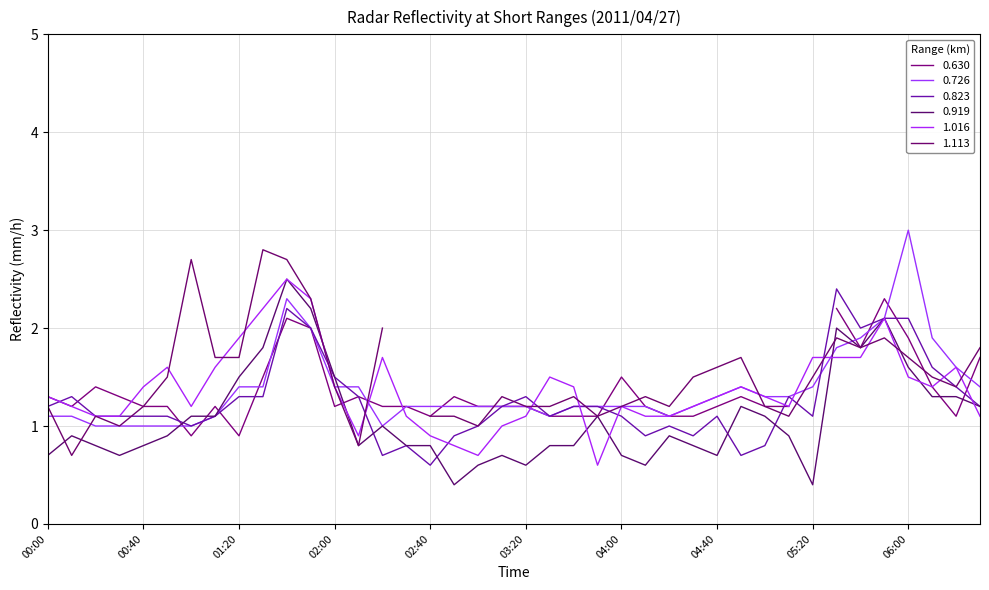

At which label does 0.823 reach its minimum?

02:40